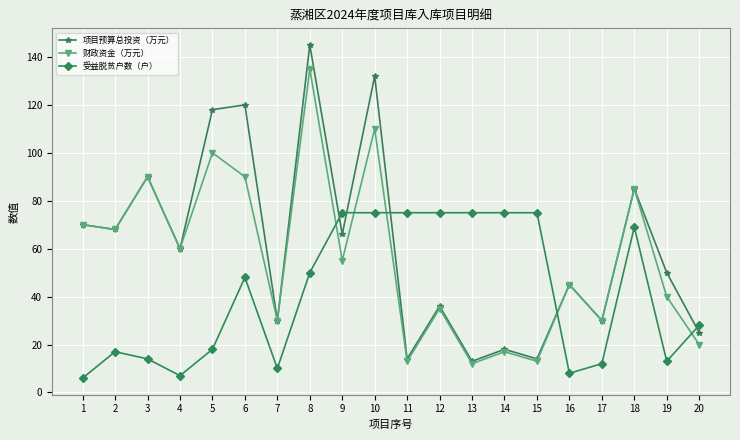

The 受益脱贫户数（户） series shows 102 at 9. True or false?

False